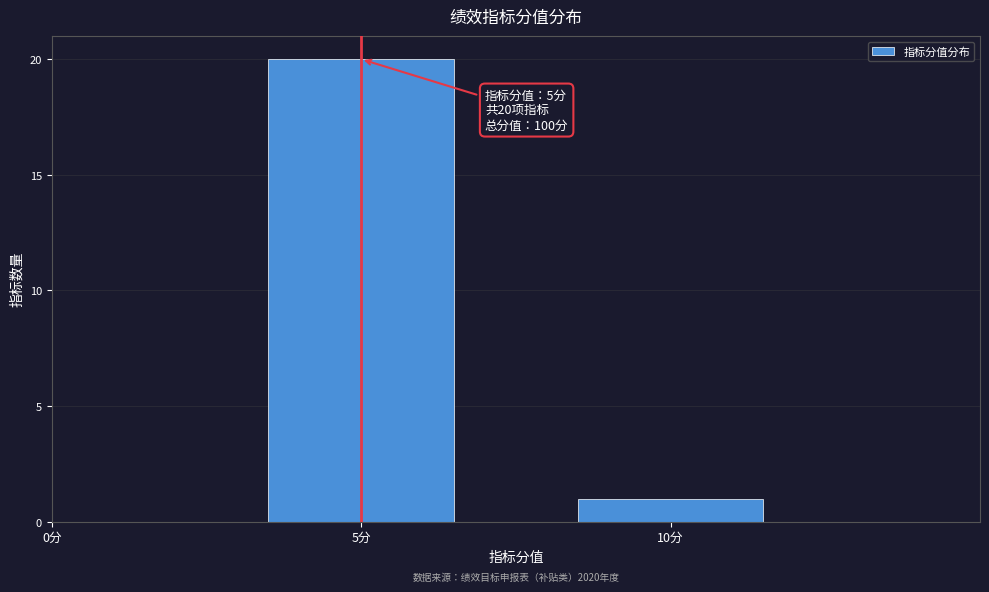

Reading right to left, transcribe all the data shown in this chart.

10分=1	5分=20